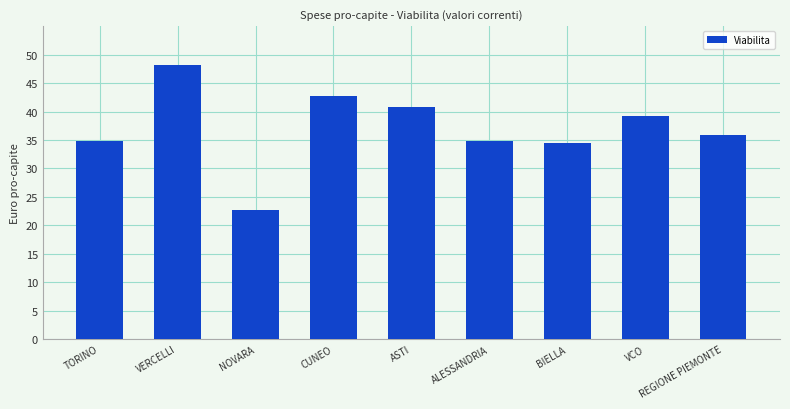

What is the label of the 7th bar from the left?

BIELLA